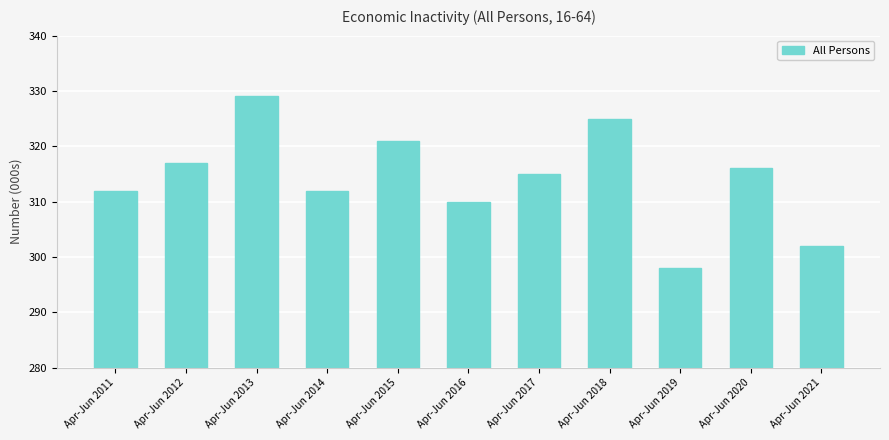

Read the value at Apr-Jun 2019.

298000